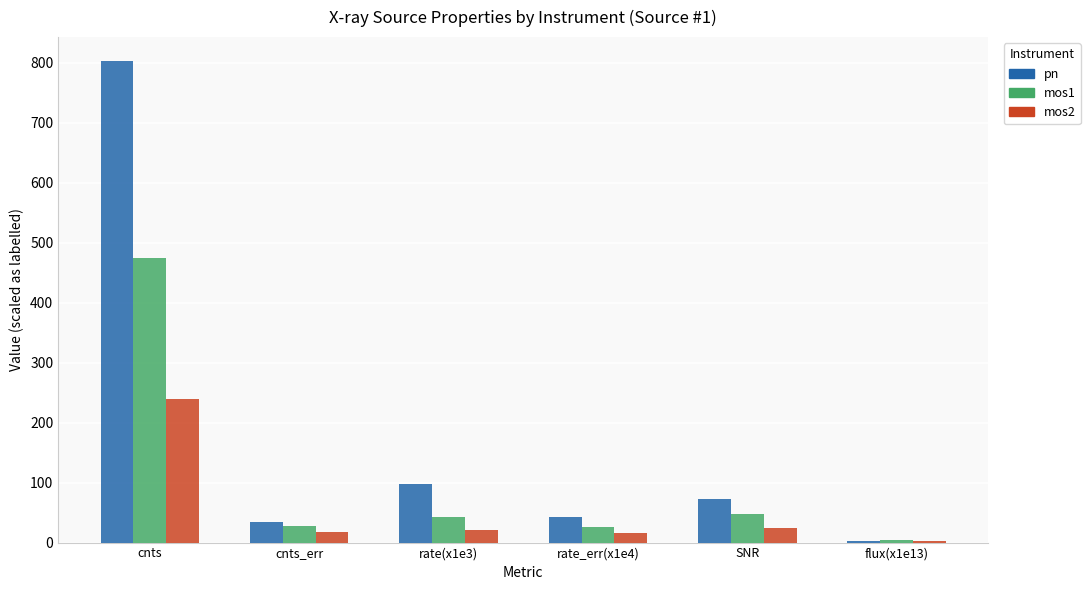

The value of pn at cnts_err is 35.0. True or false?

True